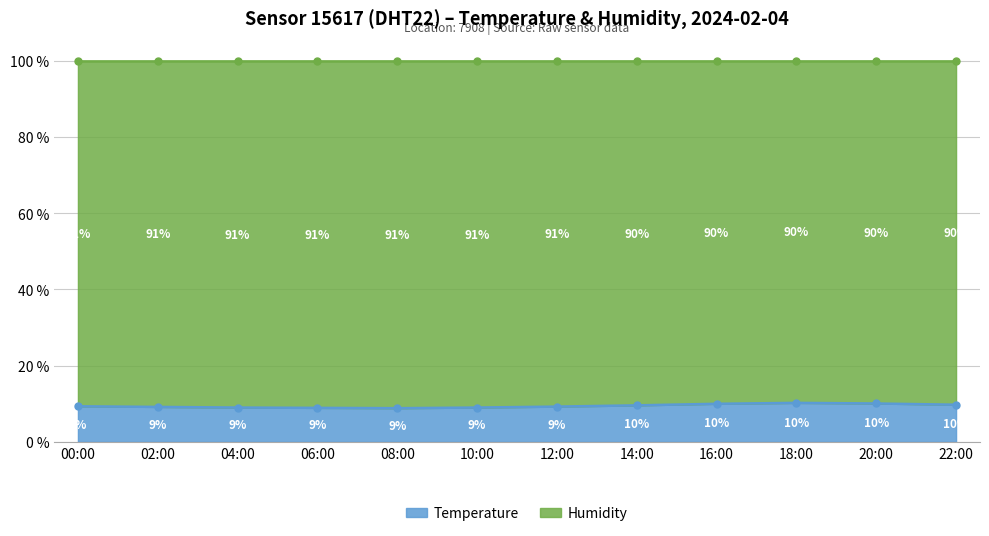

True or false: Temperature has a value of 9.8 at 22:00.

True